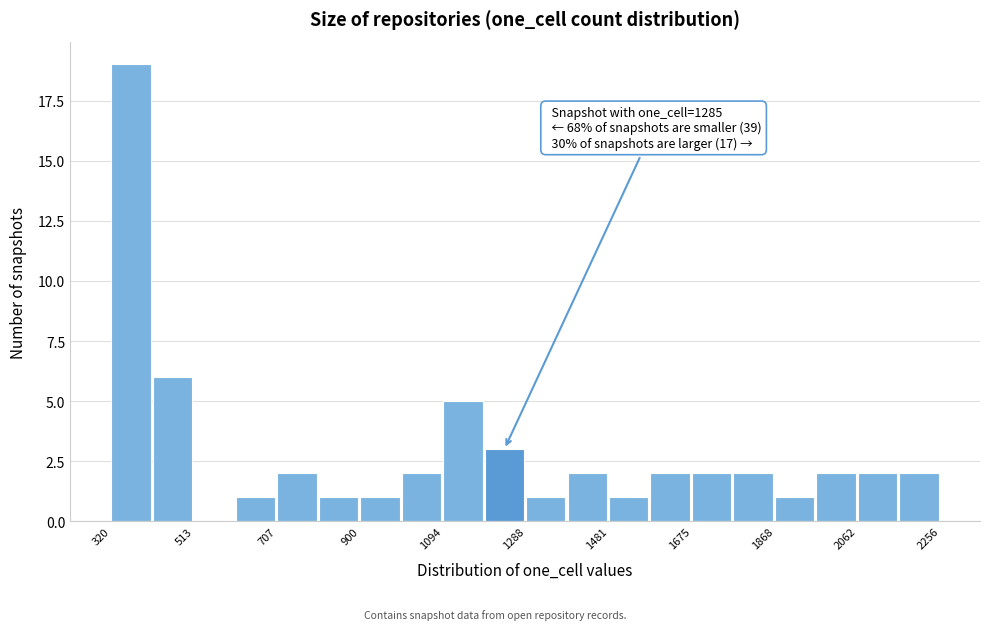

Which range on the x-axis has the tallest bar?

320 to 420